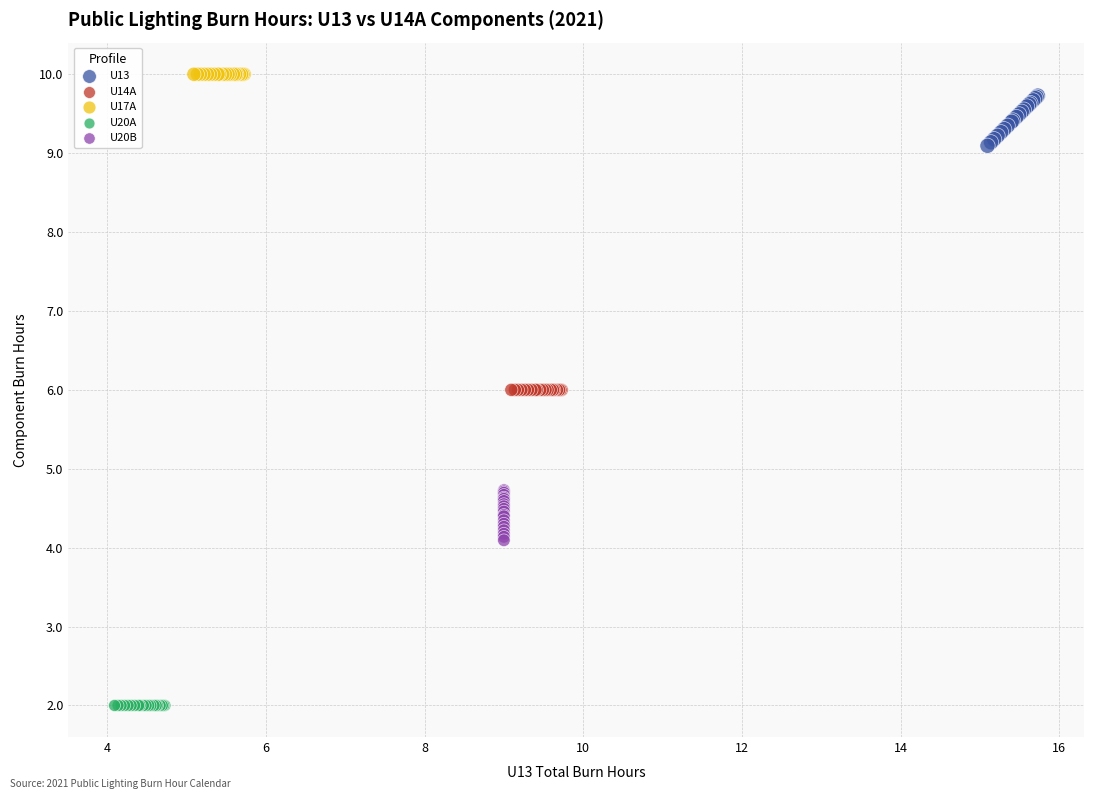

What are all the series names shown in the legend?

U13, U14A, U17A, U20A, U20B